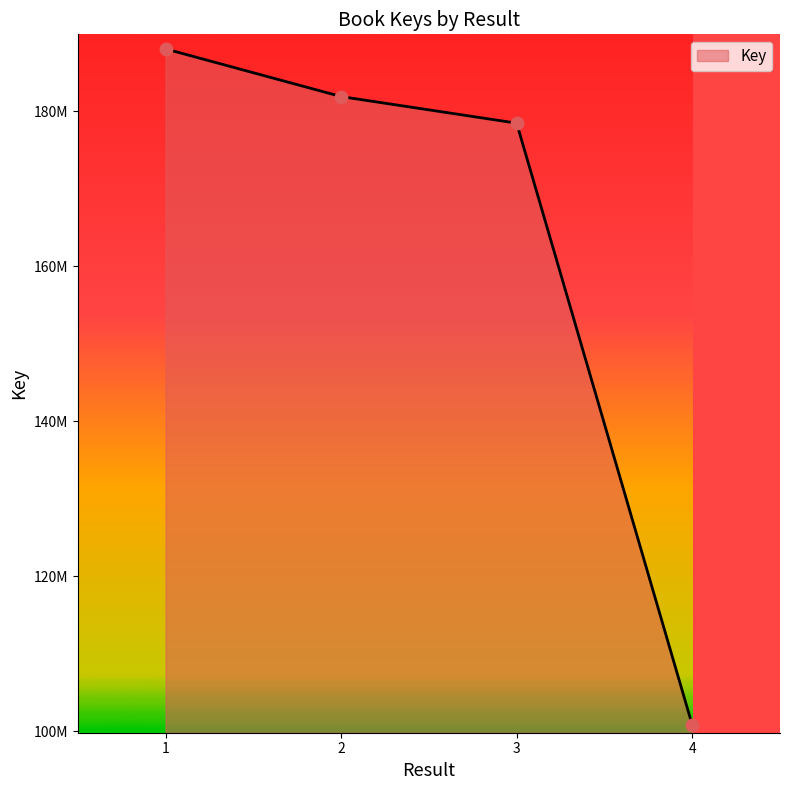

What is the ratio of the value at 2 to the value at 3?

1.0